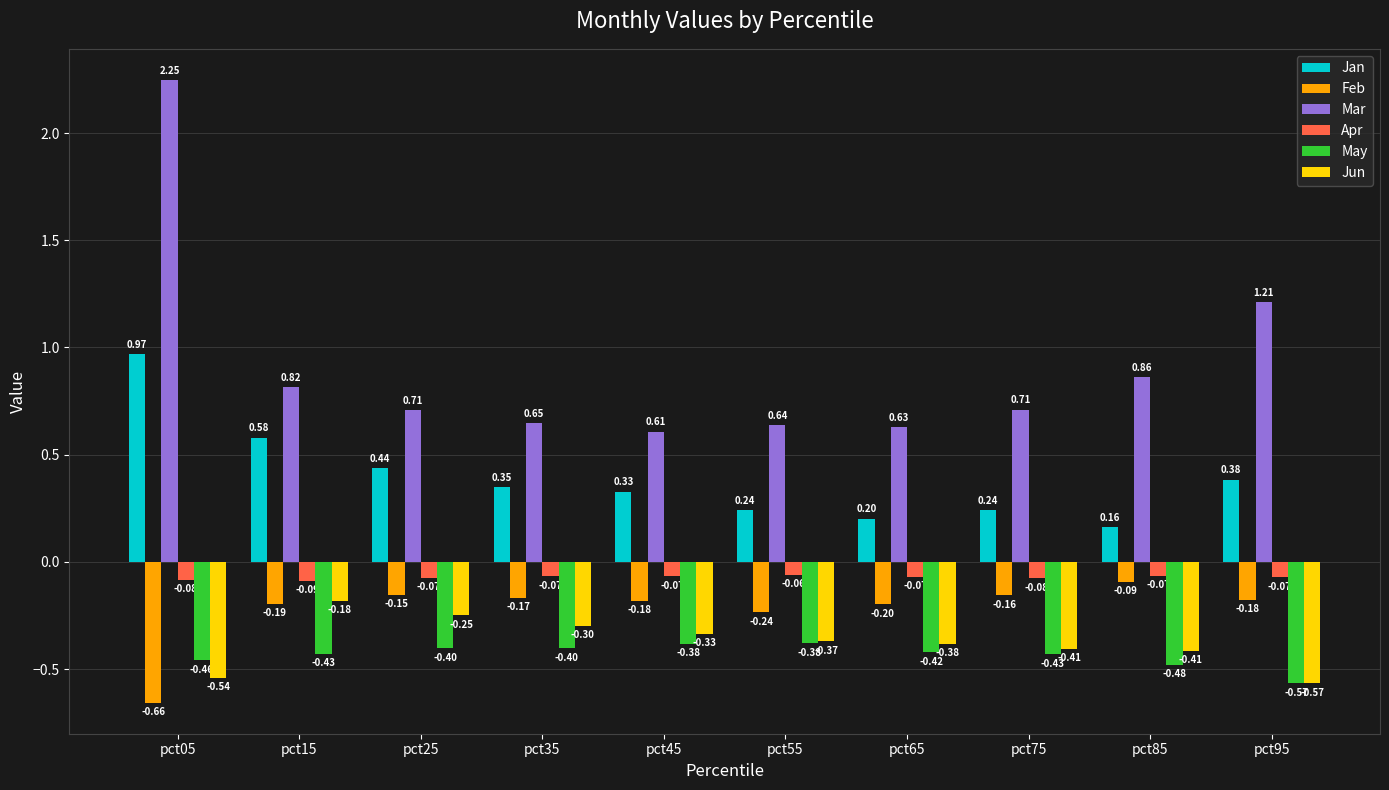

What is the value of the Jun bar at the 3rd from the left?

-0.2